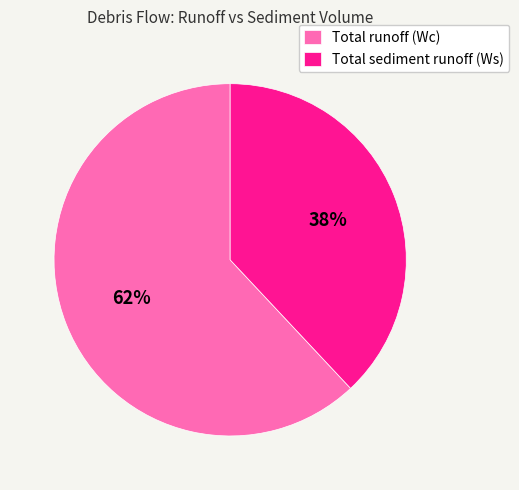

The Total runoff (Wc) slice represents 62% of the pie. True or false?

True